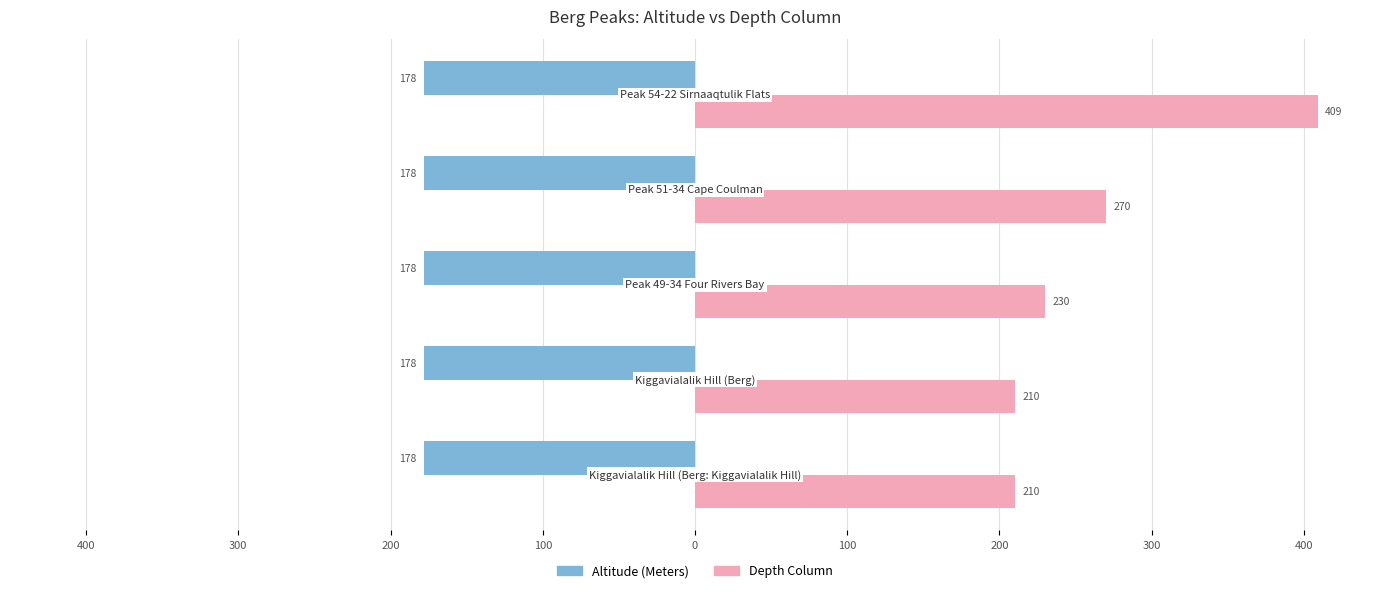

What are all the series names shown in the legend?

Altitude (Meters), Depth Column